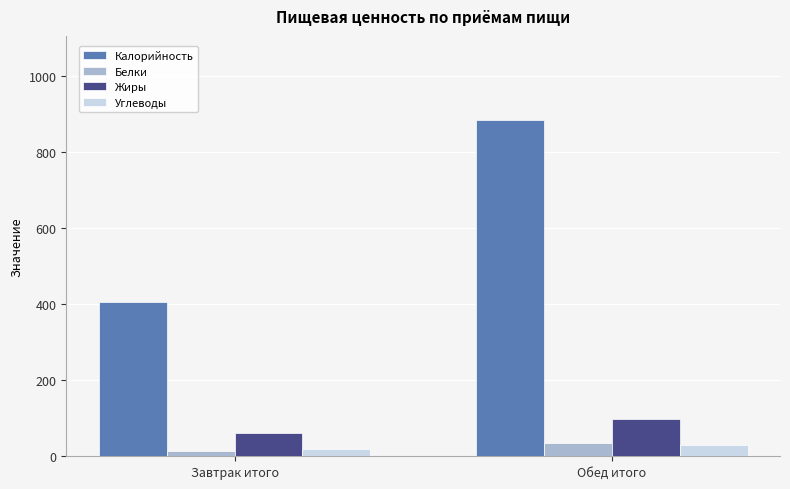

What position from the right is Обед итого?

1